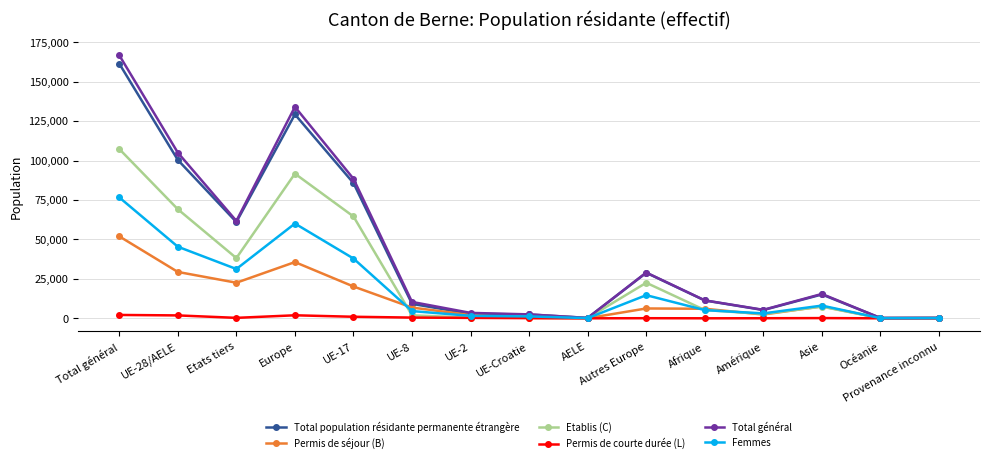

What is the label of the 12th point from the right?

Europe